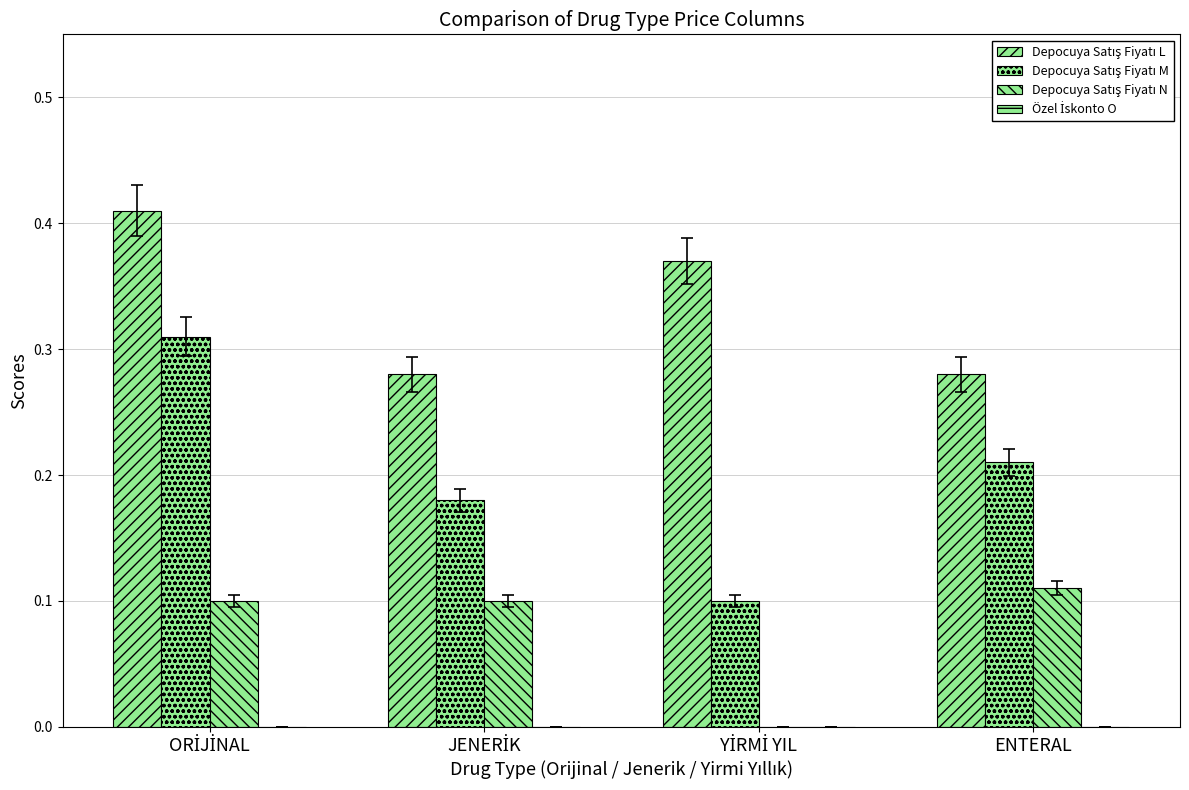

Are the bars horizontal?

No